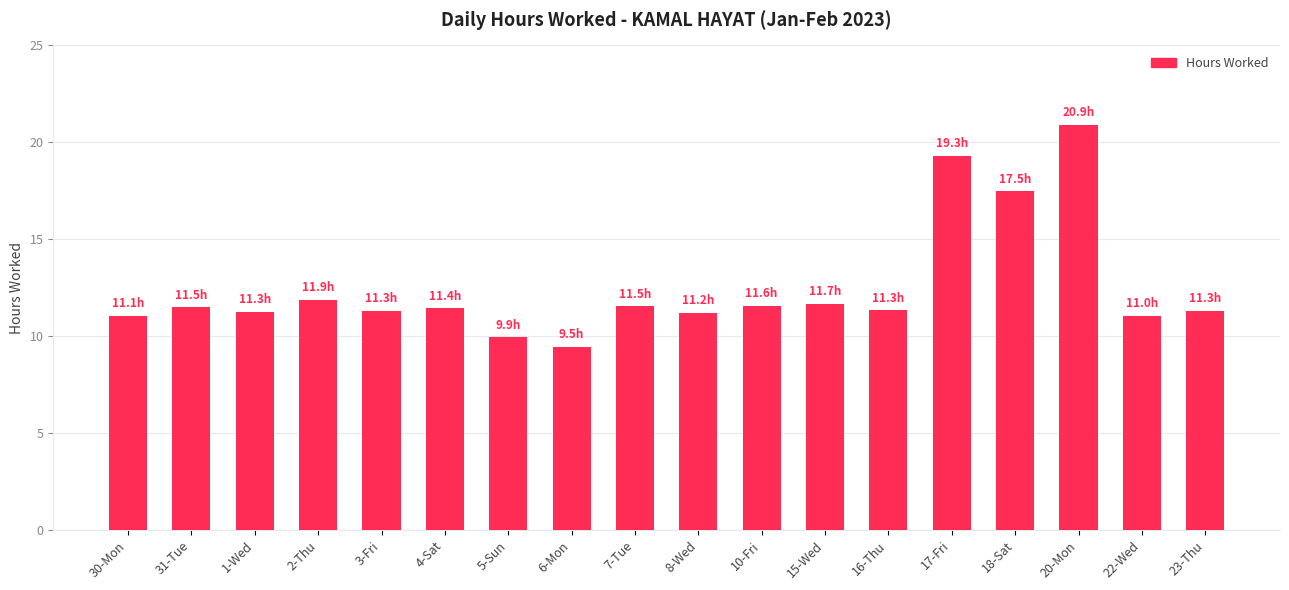

The chart shows a value of 11.9 at 2-Thu. True or false?

True